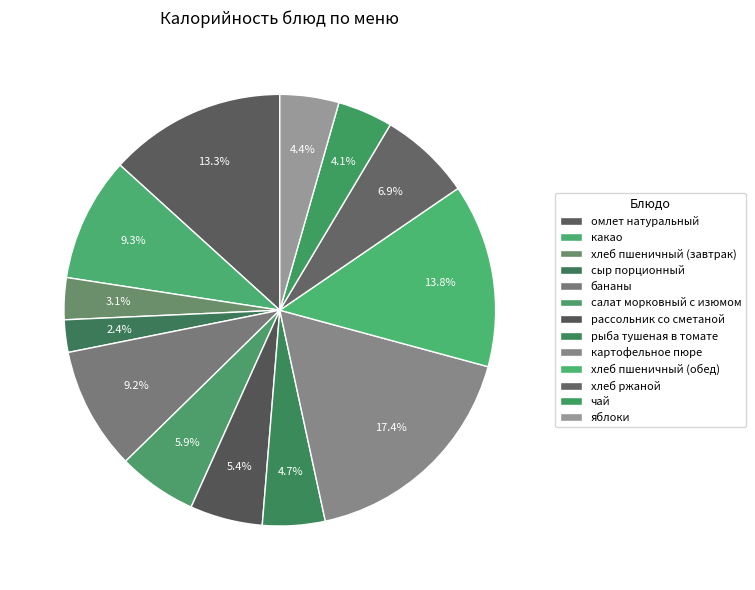

Count the number of slices in the pie.

13